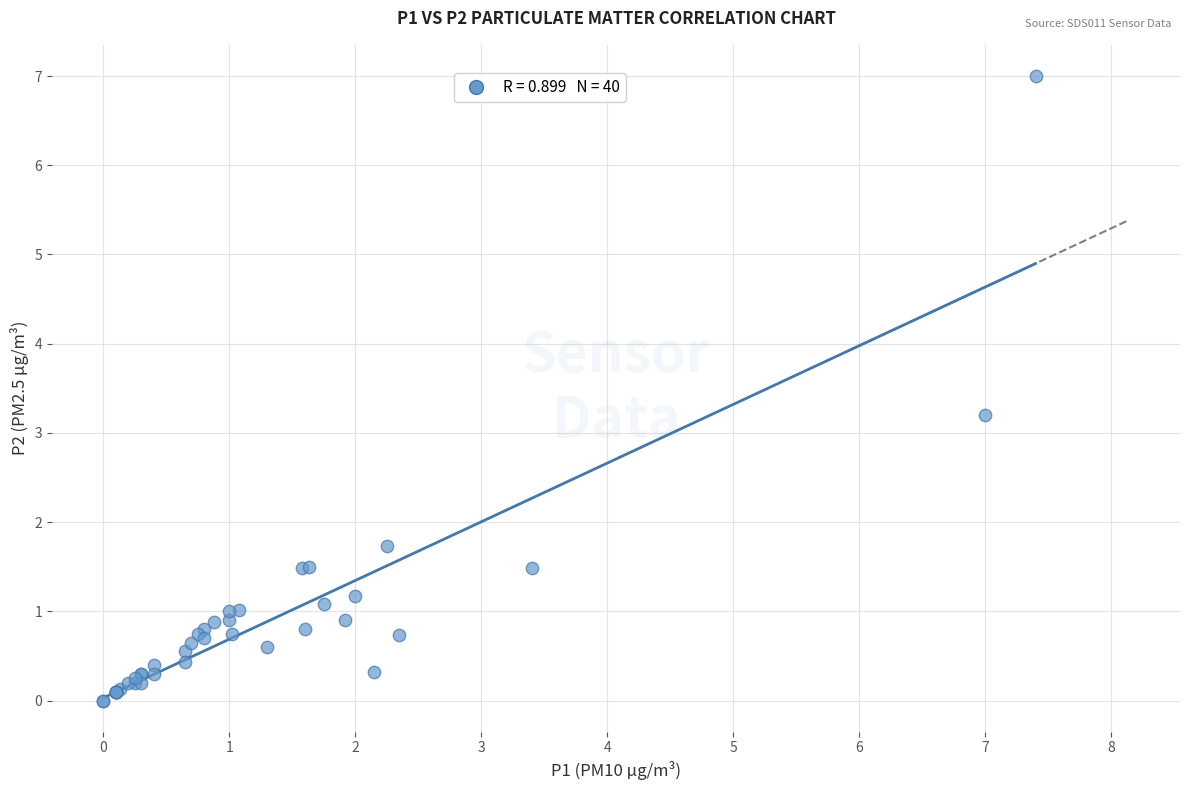

What Y value in the scatter plot is closest to 3?

3.2